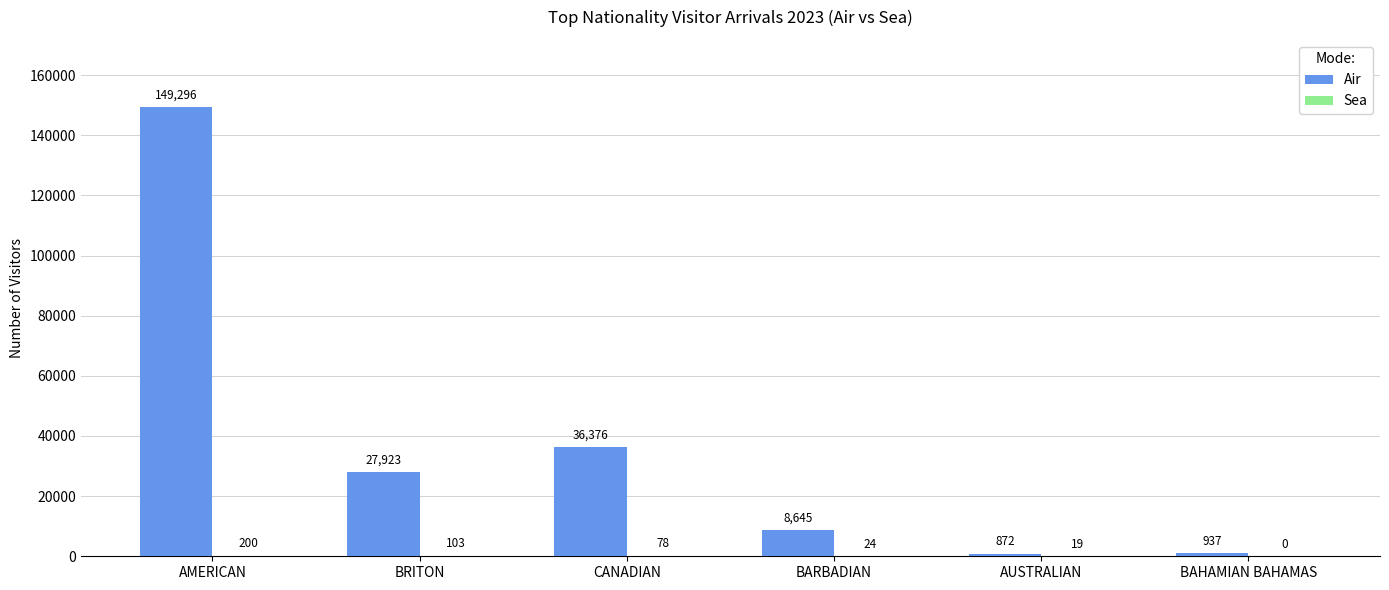

What is the total value across all series at BAHAMIAN BAHAMAS?

937